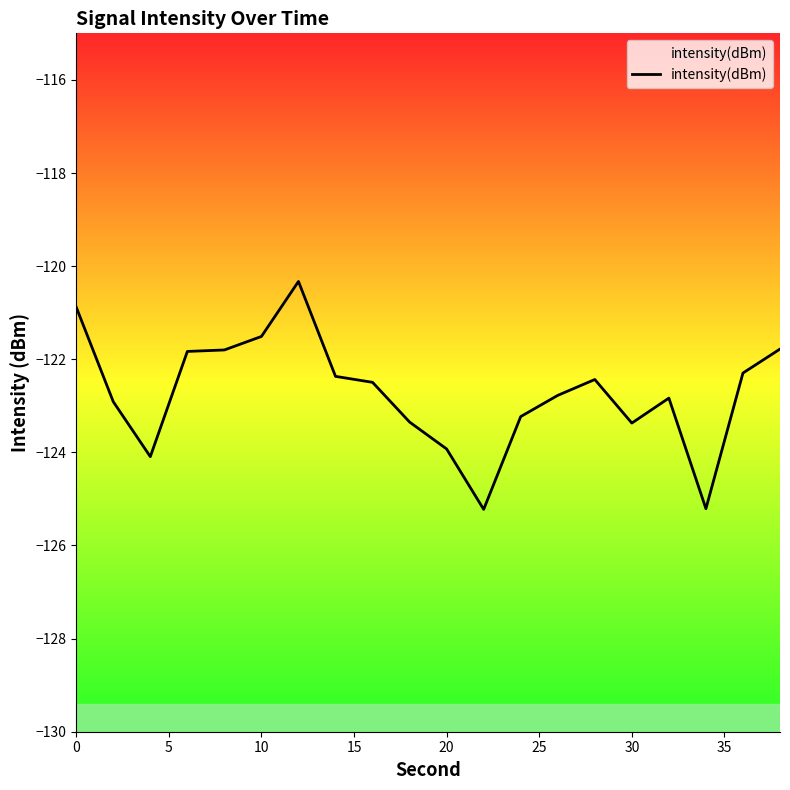

Does the chart have visible grid lines?

No